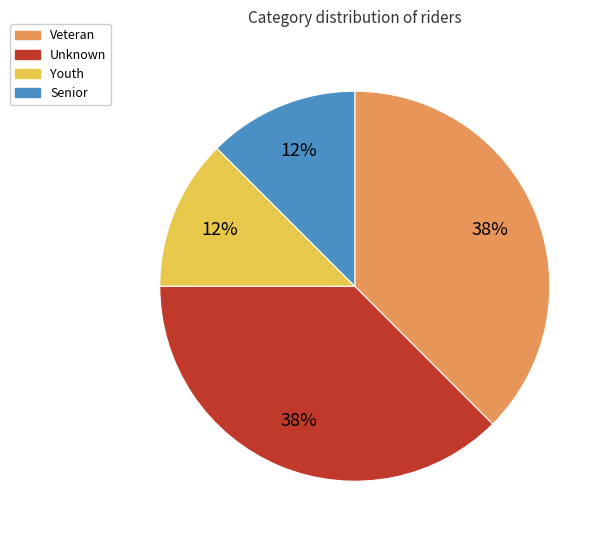

Which has a higher value, Veteran or Youth?

Veteran